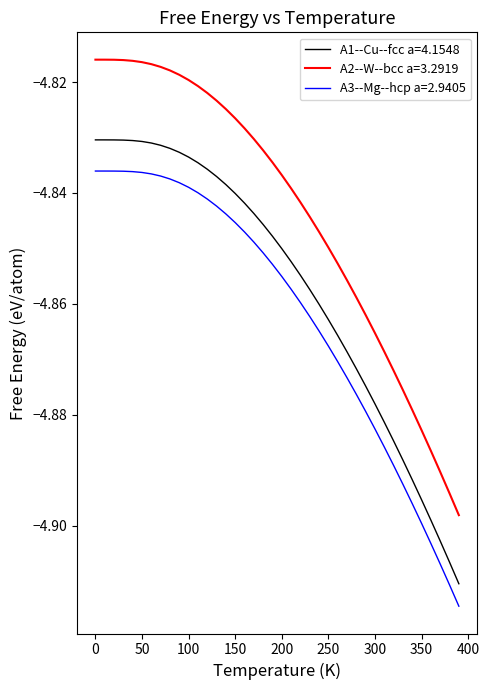

Rank the series by their average value, from highest to lowest.

A2--W--bcc a=3.2919, A1--Cu--fcc a=4.1548, A3--Mg--hcp a=2.9405